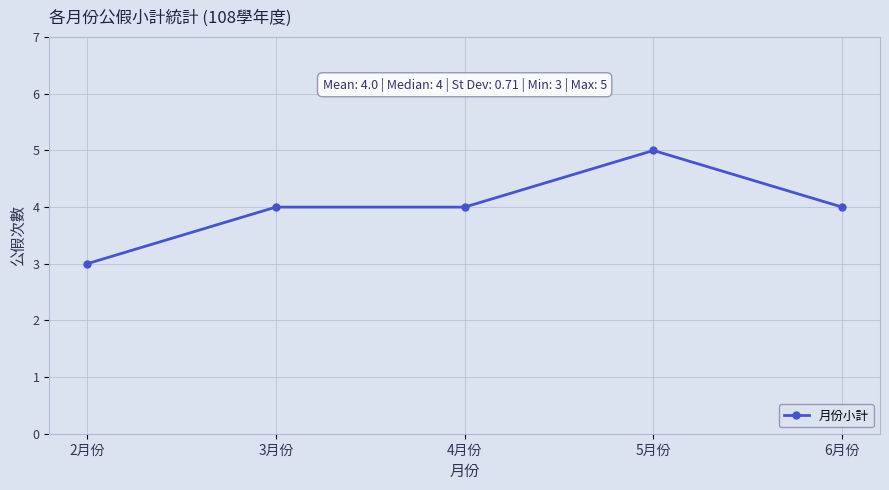

How many categories are shown in the chart?

5